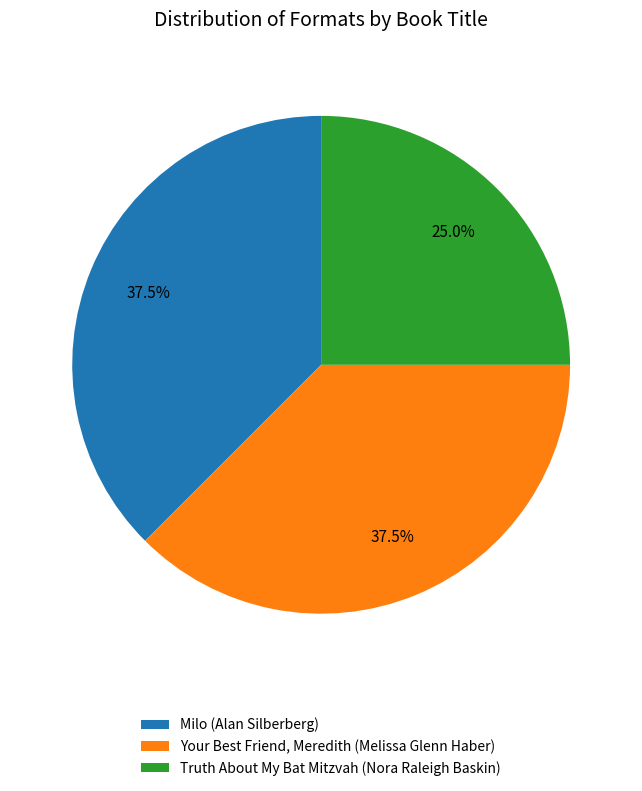

The Truth About My Bat Mitzvah (Nora Raleigh Baskin) slice represents 31% of the pie. True or false?

False